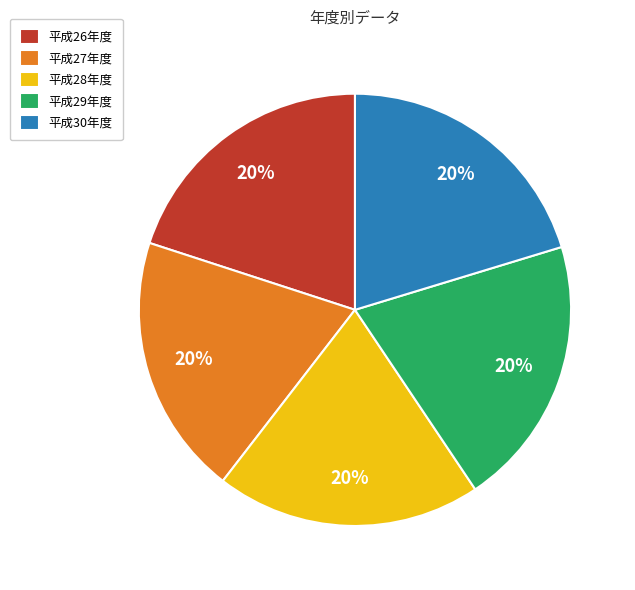

How many segments does this pie chart have?

5